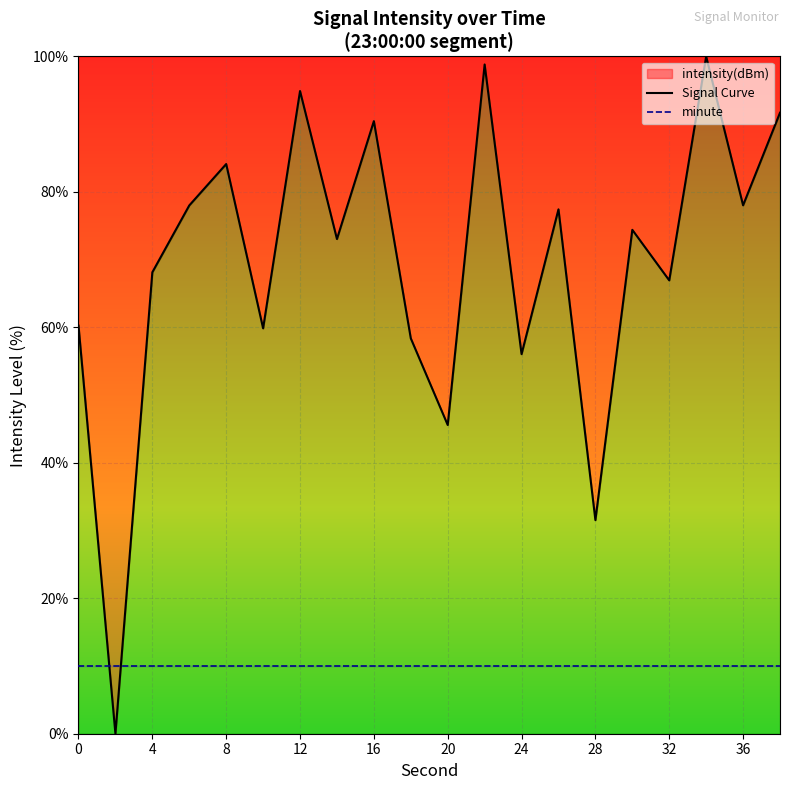

Rank the series at 19 from highest to lowest value.

Signal Curve, minute